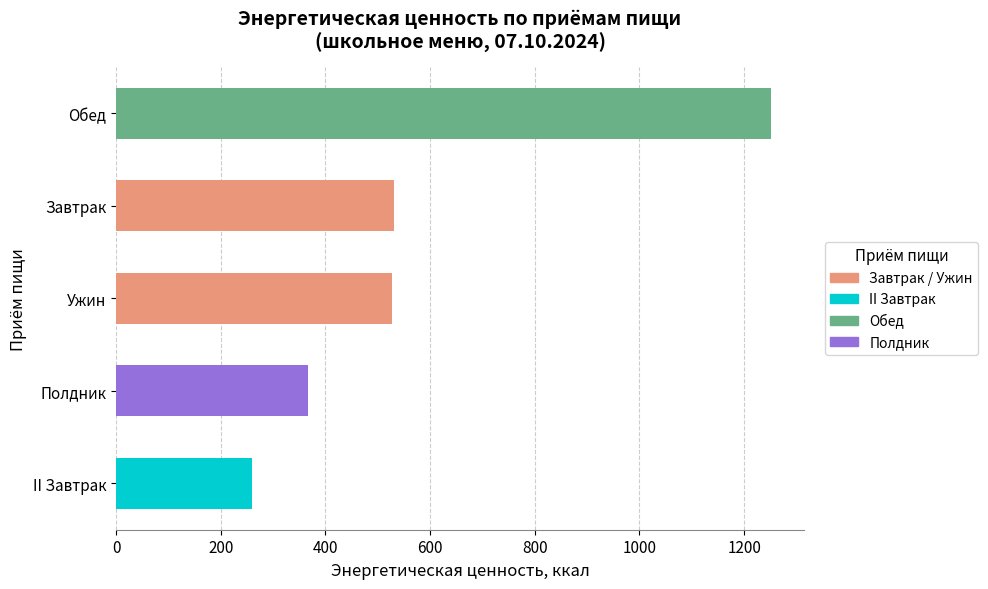

What is the smallest value displayed?

259